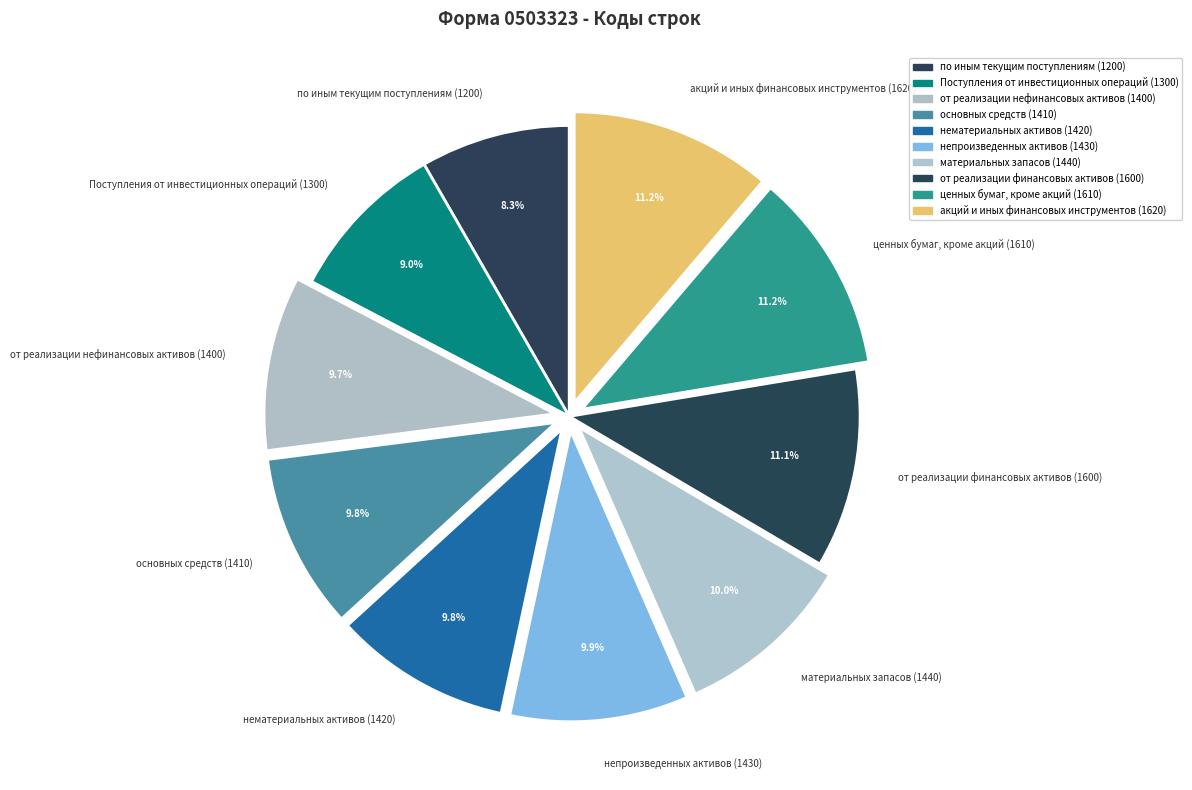

What is the smallest slice in the pie chart?

по иным текущим поступлениям (1200)